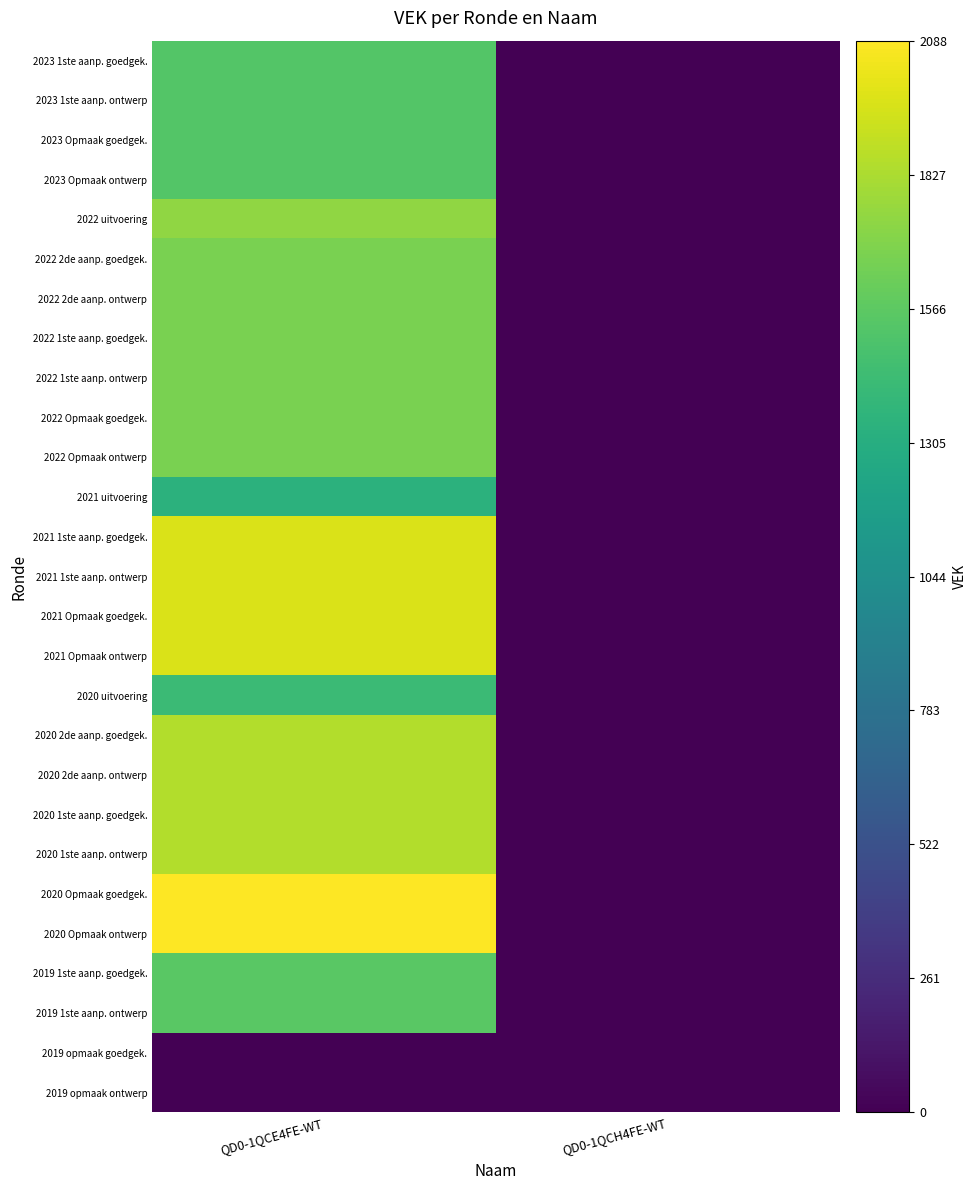

At how many categories does at least one series exceed 582?

1